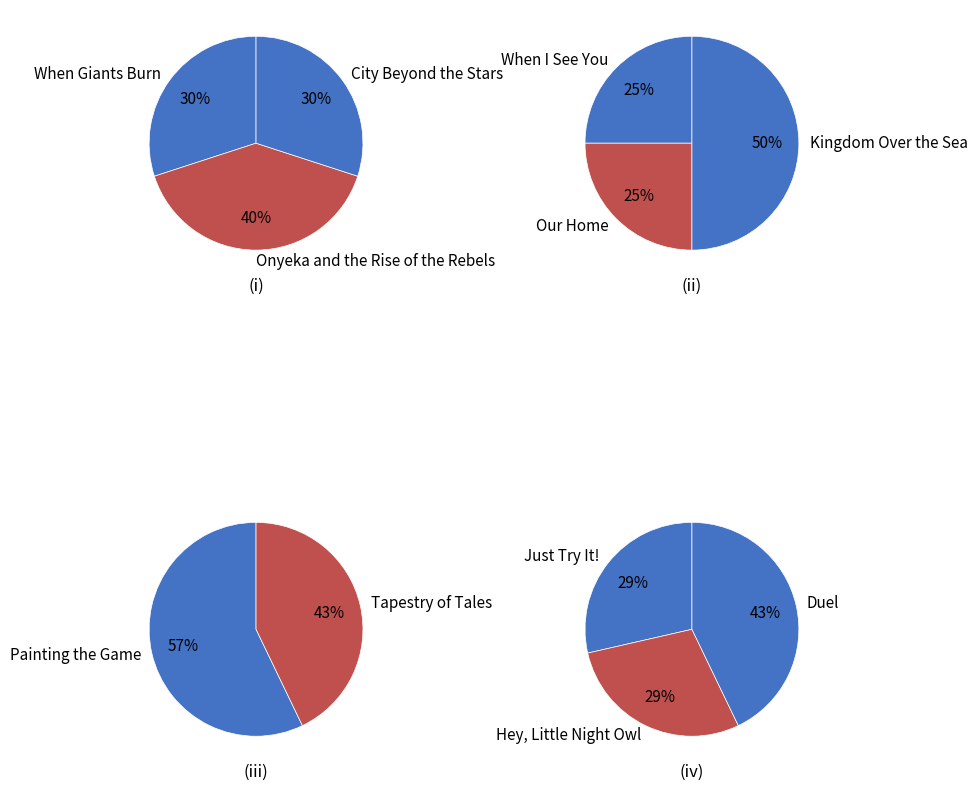

What is the smallest slice in the pie chart?

When I See You